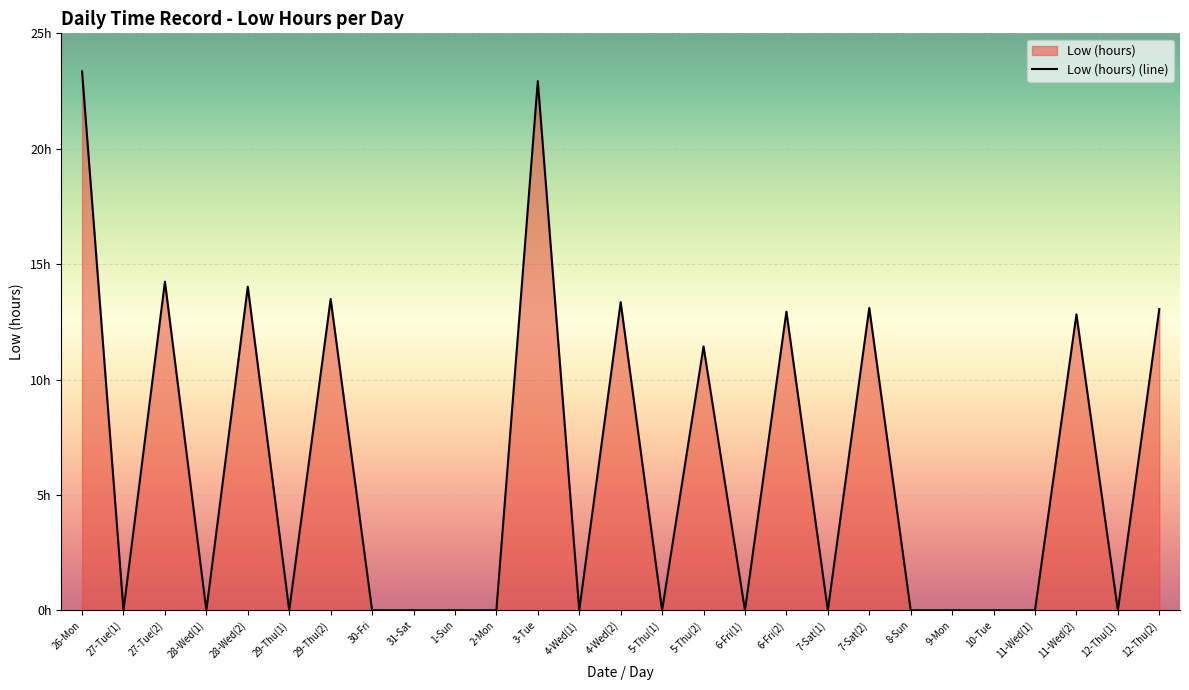

How many series are shown in this chart?

1